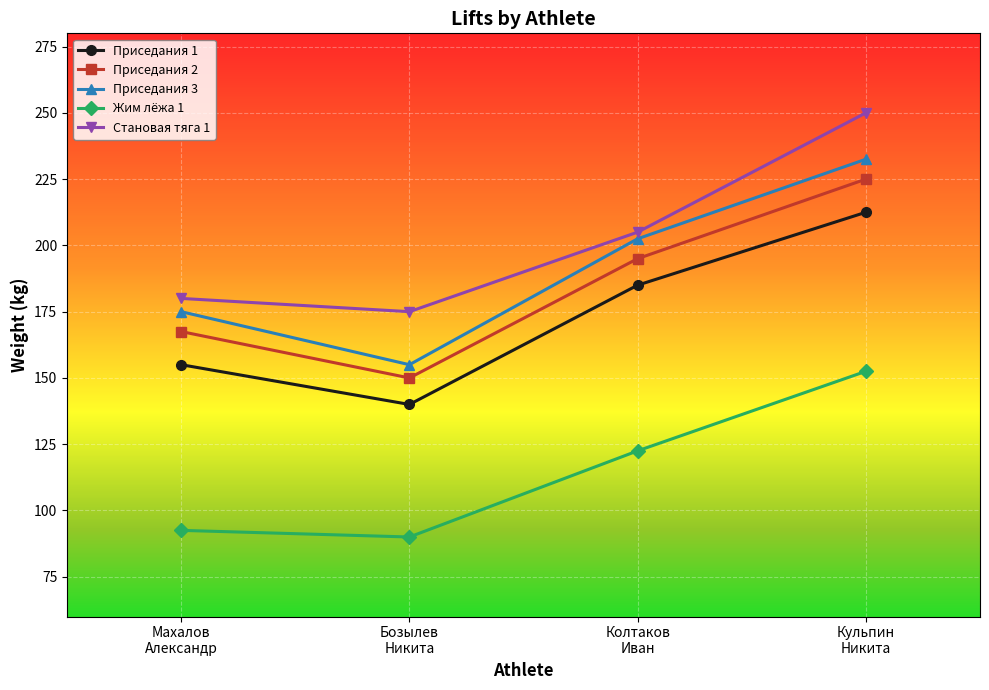

Rank the series by their maximum value, from lowest to highest.

Жим лёжа 1, Приседания 1, Приседания 2, Приседания 3, Становая тяга 1